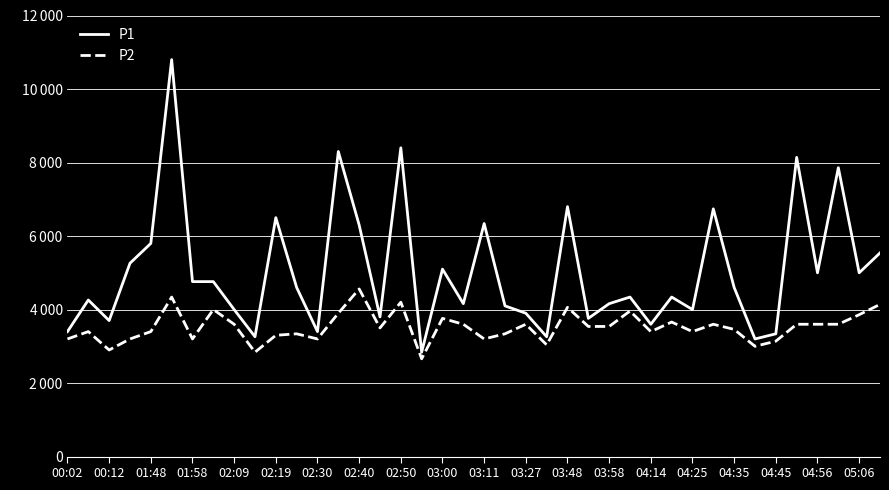

True or false: P1 and P2 cross at least once.

False